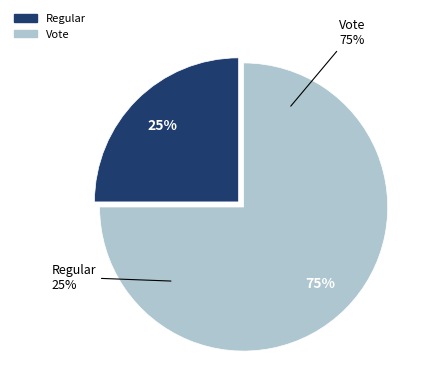

Which slice is the largest?

Vote